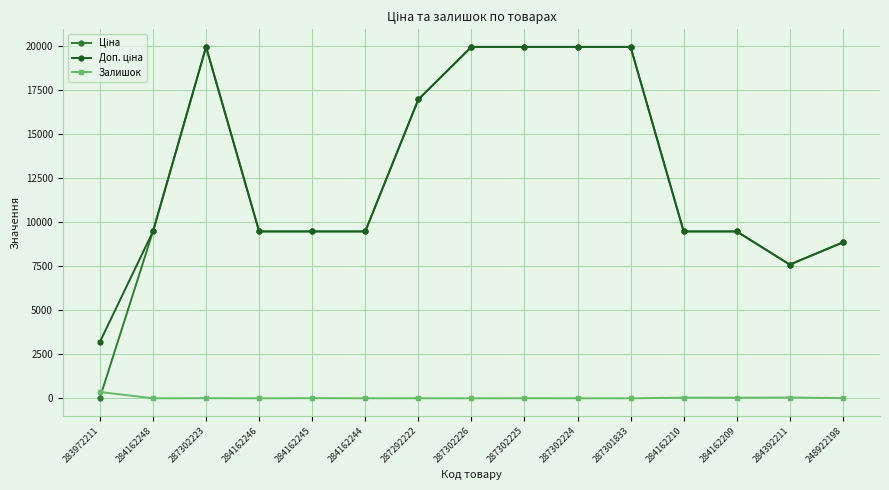

The Залишок series shows 36.0 at 284162210. True or false?

True